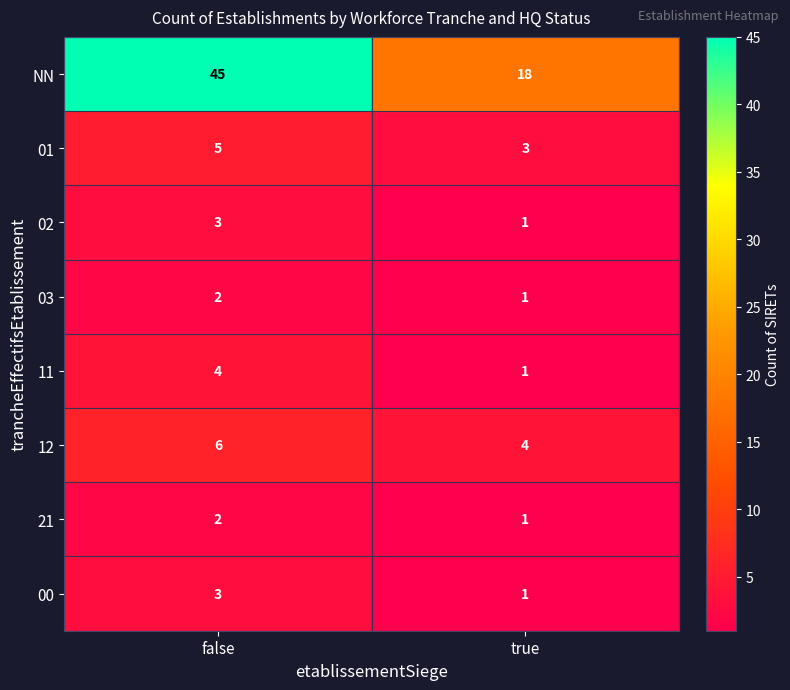

Reading left to right, extract all data points from this chart.

NN: false=45	true=18
01: false=5	true=3
02: false=3	true=1
03: false=2	true=1
11: false=4	true=1
12: false=6	true=4
21: false=2	true=1
00: false=3	true=1